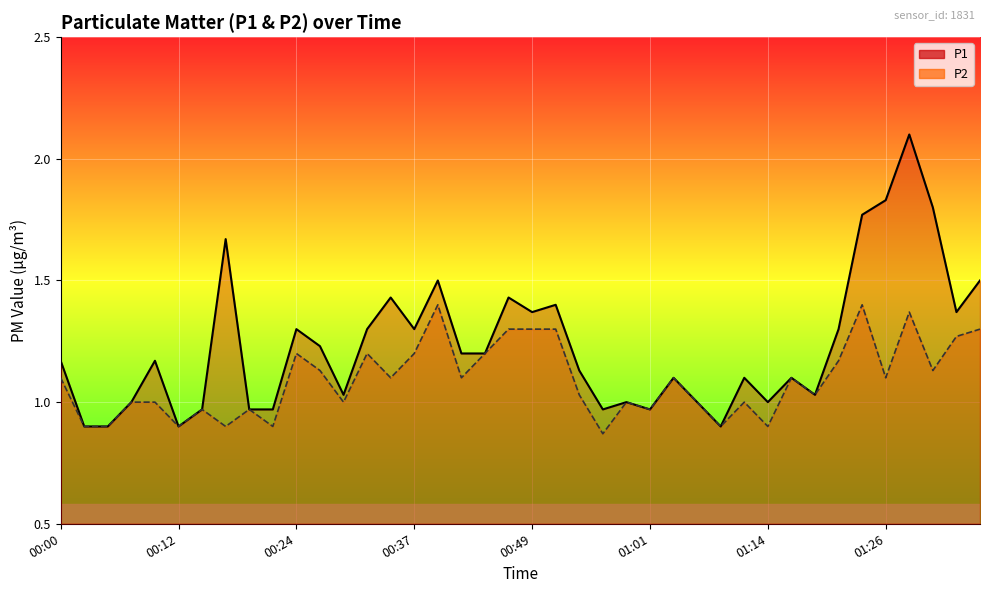

True or false: P2 has a value of 1.1 at 00:27.

True